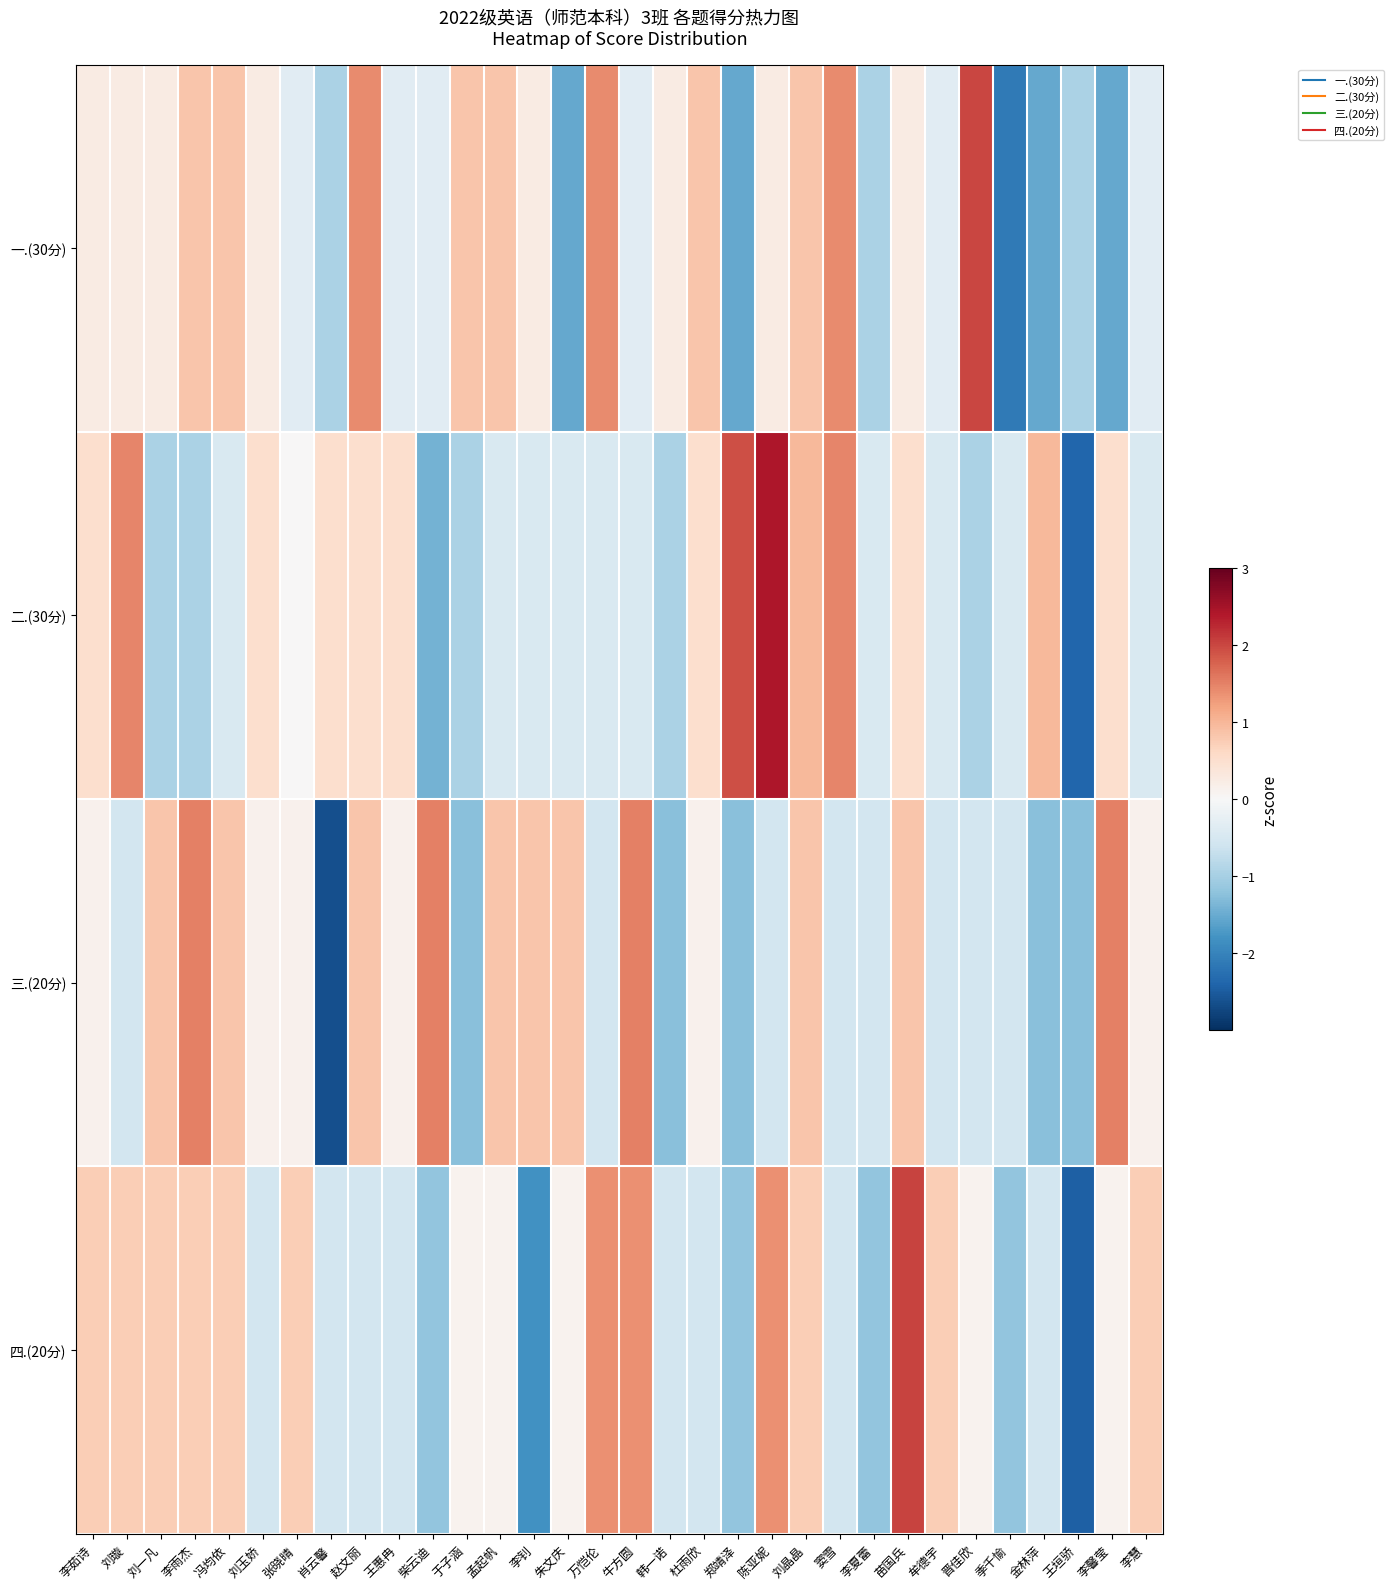

What is the total value across all series at 李馨莹?

0.6